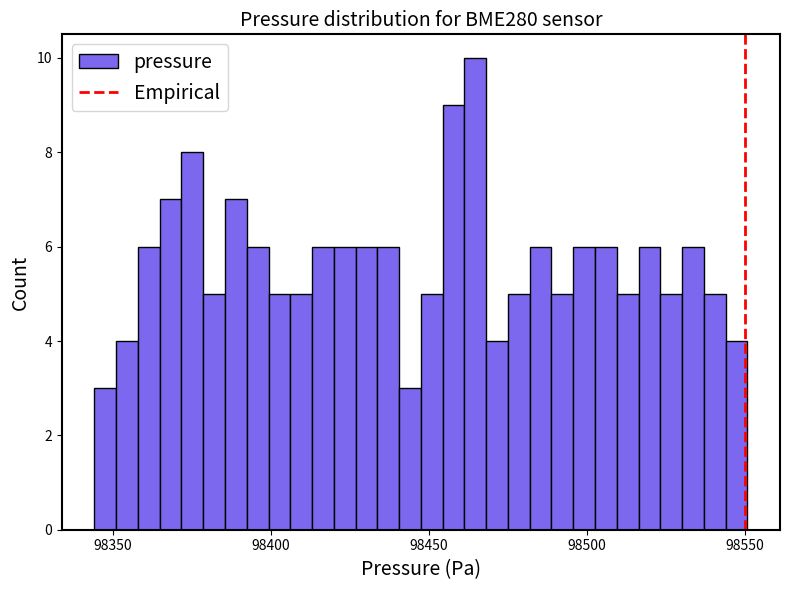

Read against the x-axis, roughly where is the centre of the tallest bar?

98465